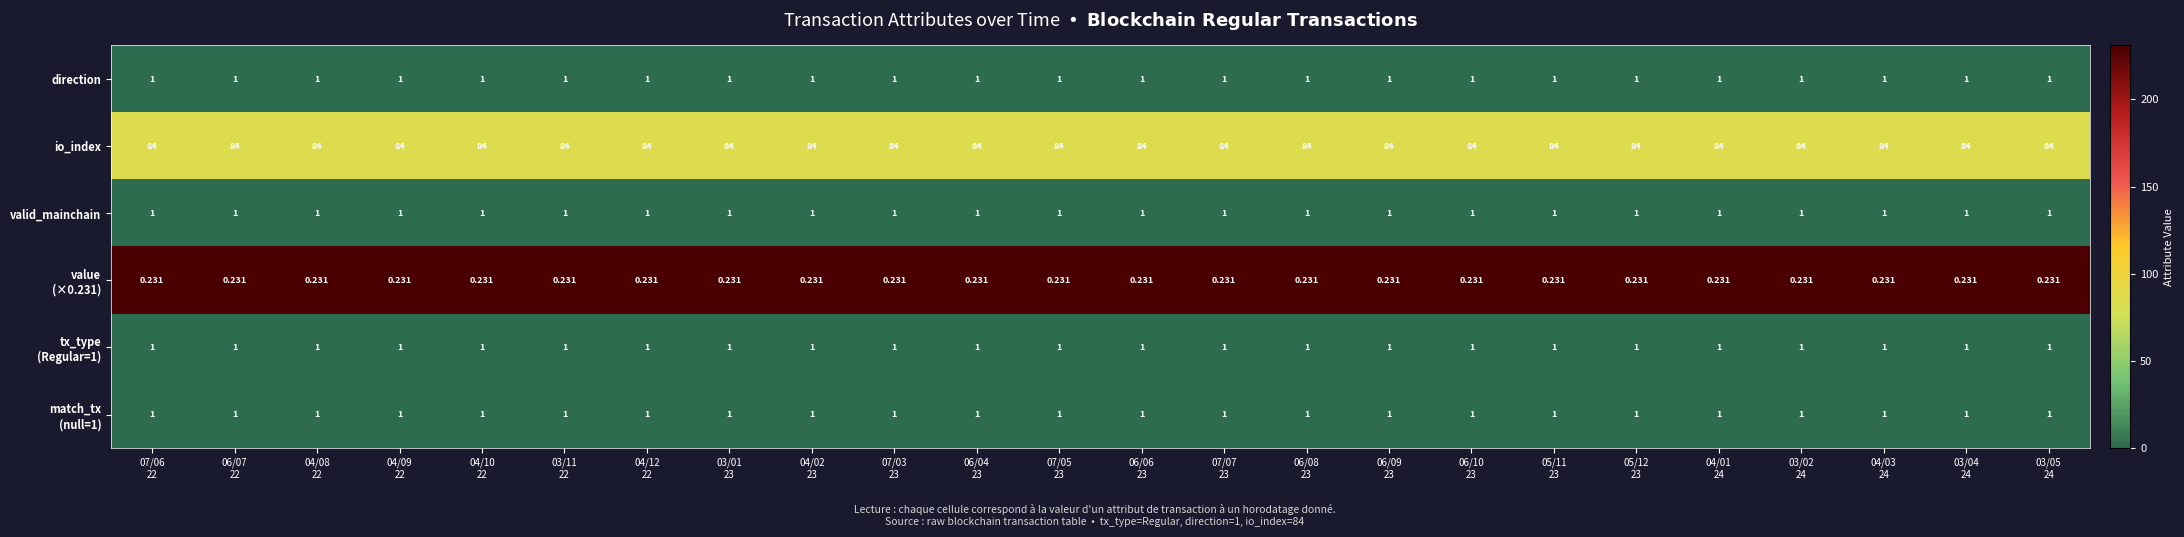

Which series has the largest total across all categories?

io_index